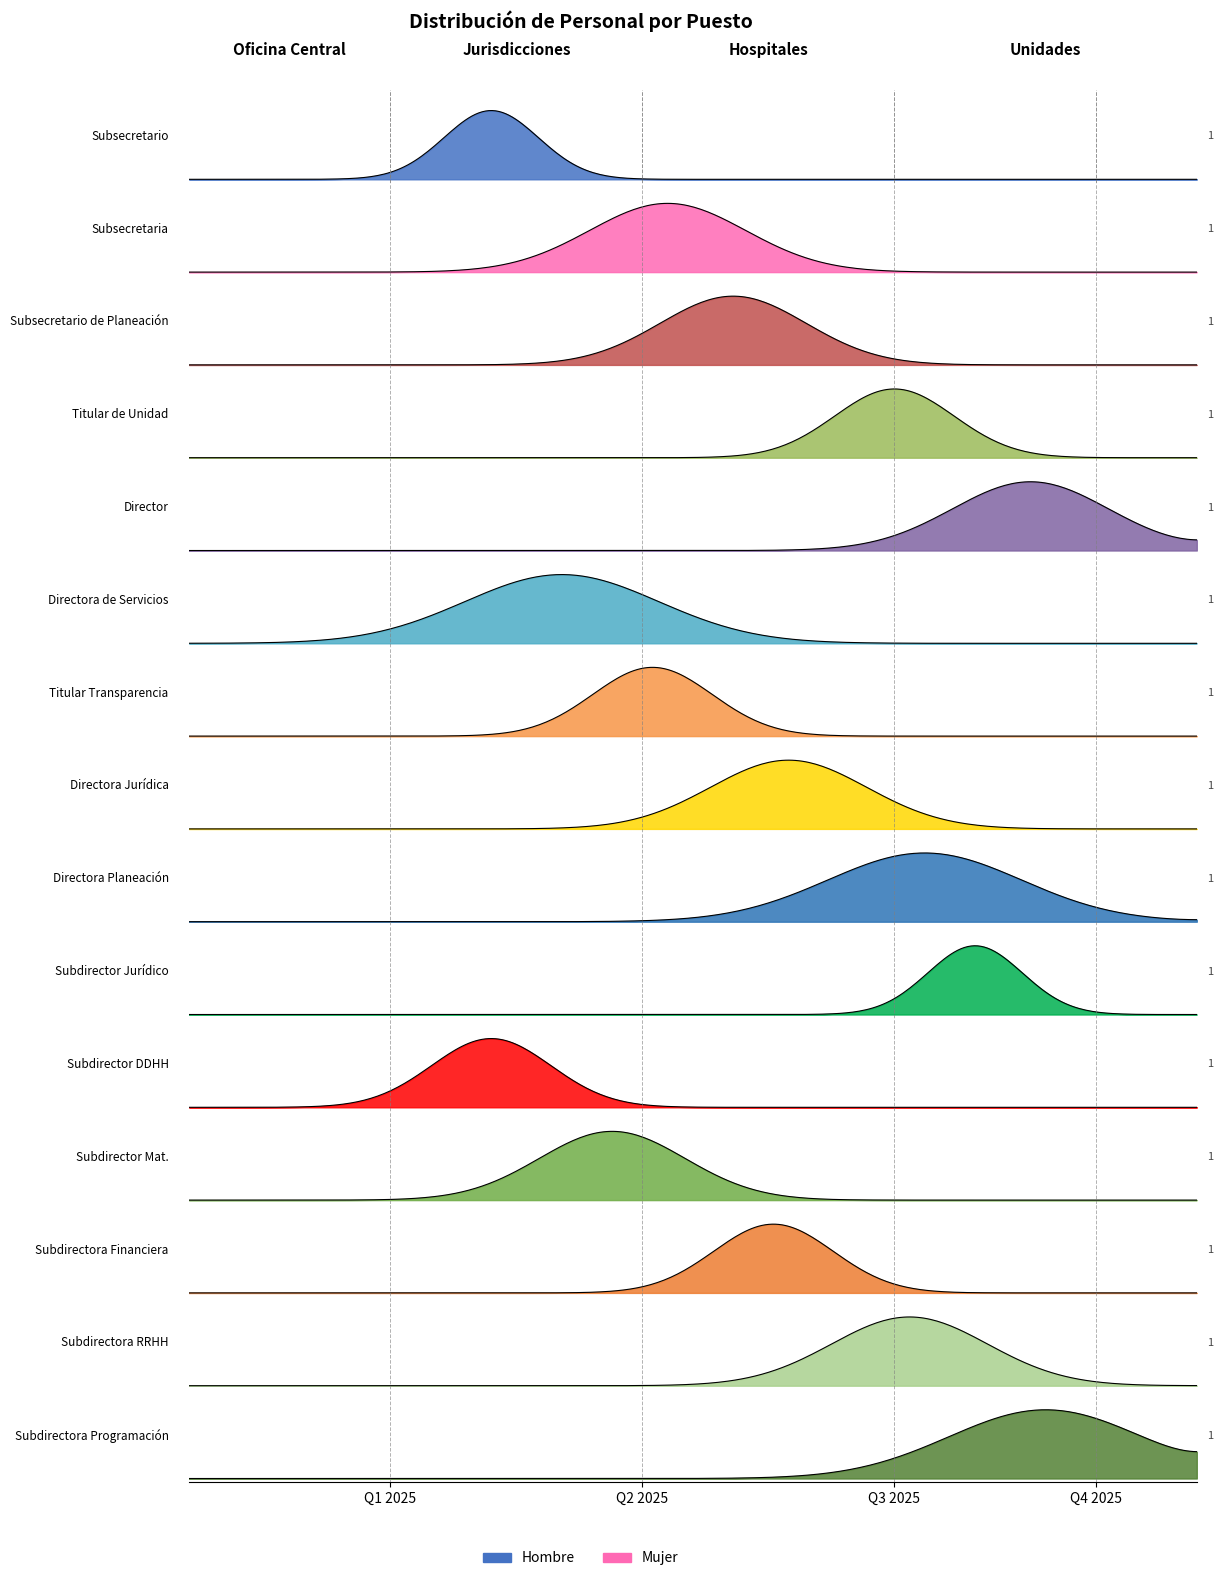

What are all the series names shown in the legend?

Hombre, Mujer